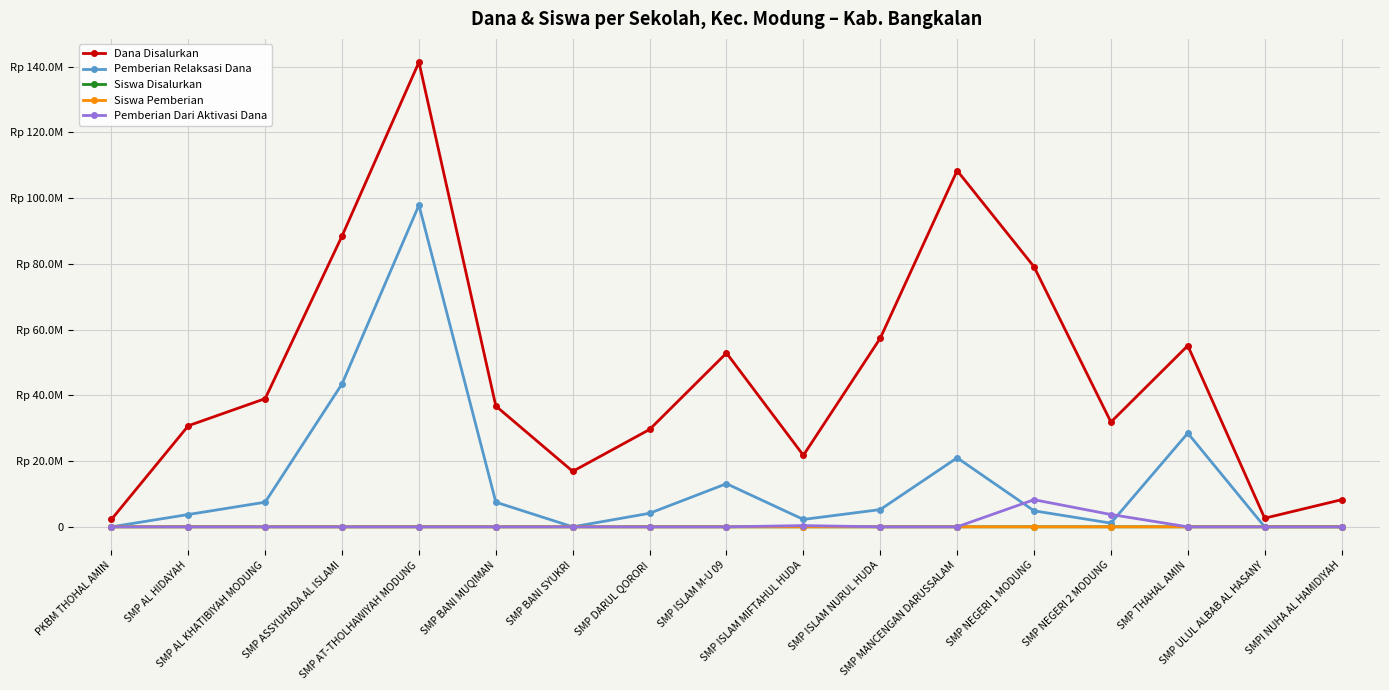

Between which two adjacent categories do Pemberian Dari Aktivasi Dana and Pemberian Relaksasi Dana first intersect?

SMP MANCENGAN DARUSSALAM and SMP NEGERI 1 MODUNG